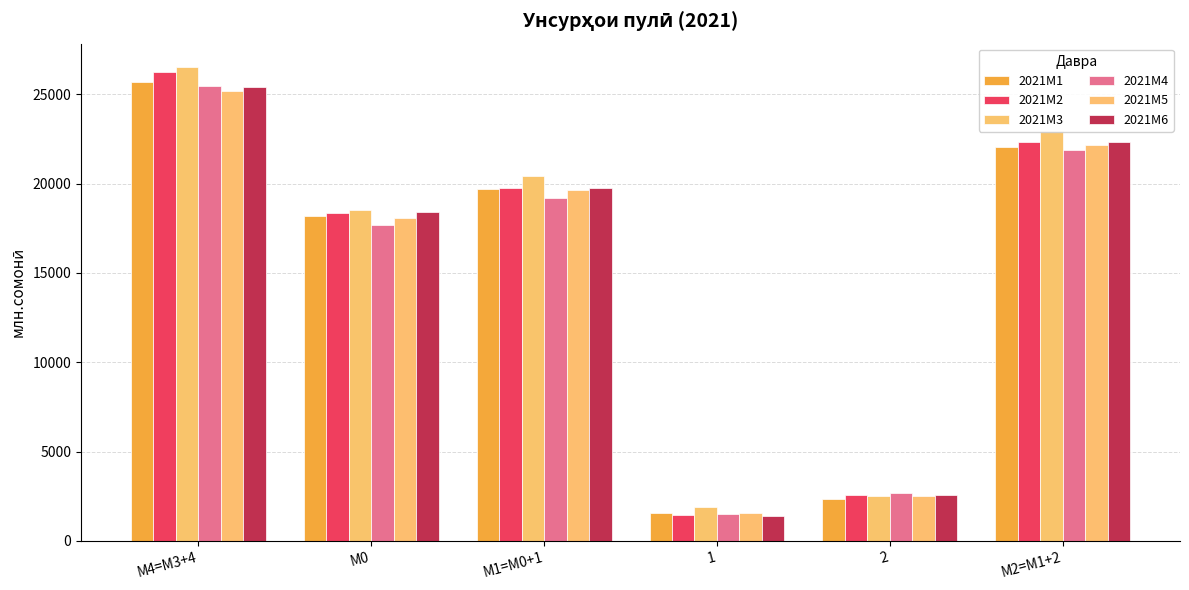

What position from the left is М2=M1+2?

6